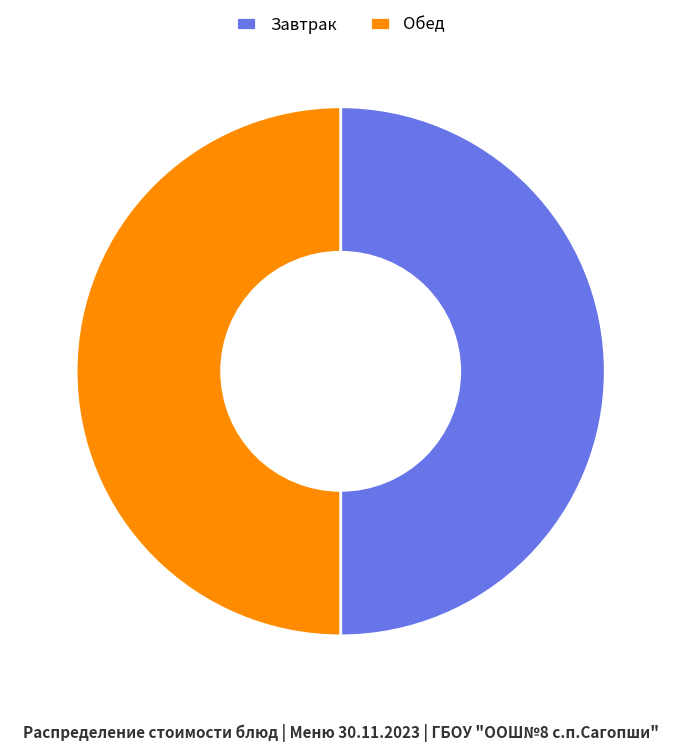

What is the ratio of the value at Обед to the value at Завтрак?

1.0